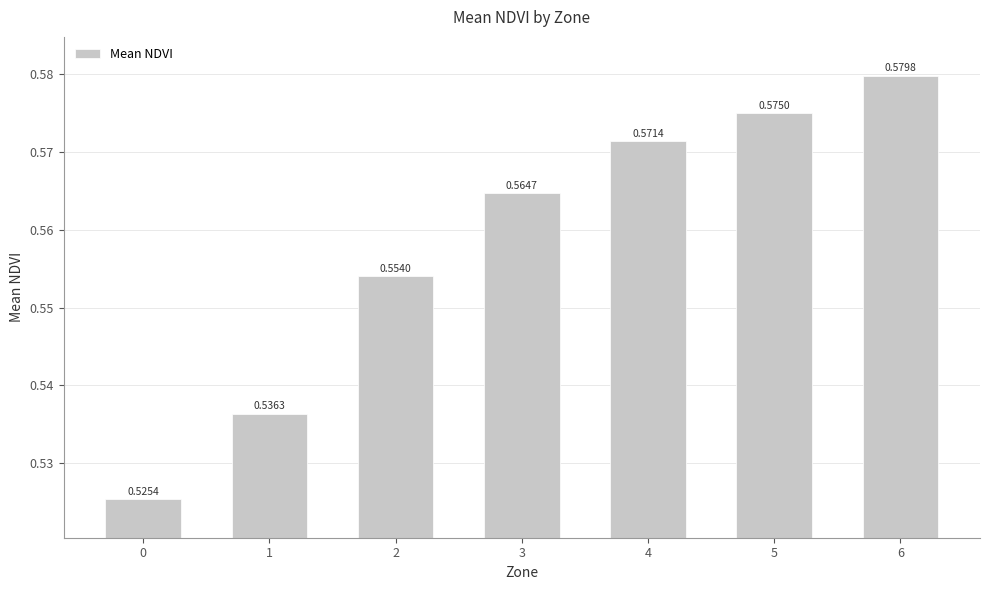

Rank the categories by value from highest to lowest.

6, 5, 4, 3, 2, 1, 0